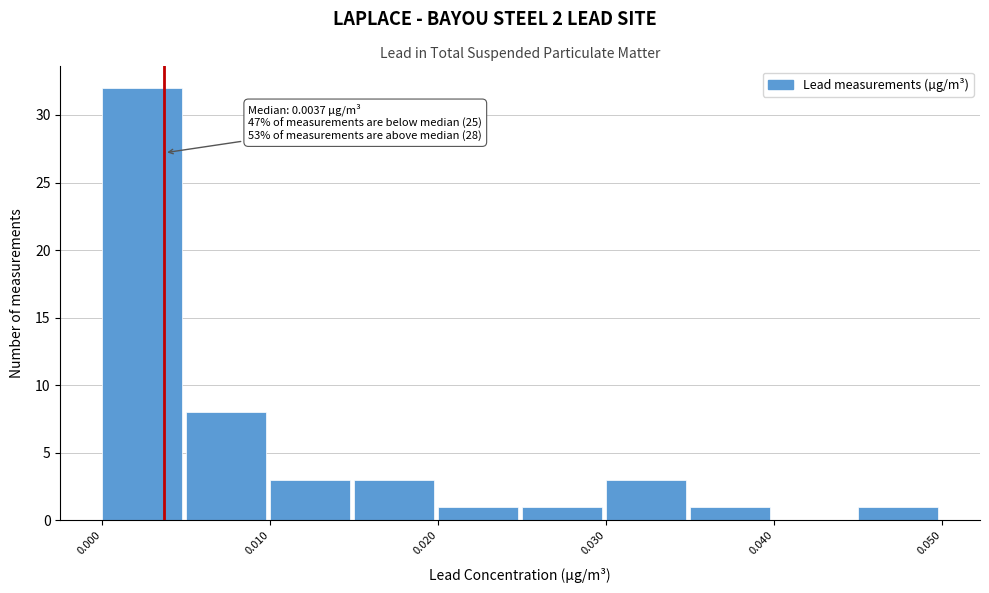

Which range on the x-axis has the tallest bar?

0.000 to 0.005